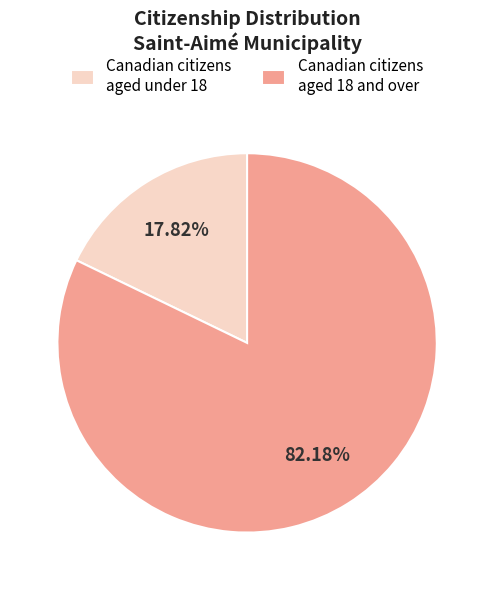

What is the total percentage of Canadian citizens aged under 18 and Canadian citizens aged 18 and over?

100.0%